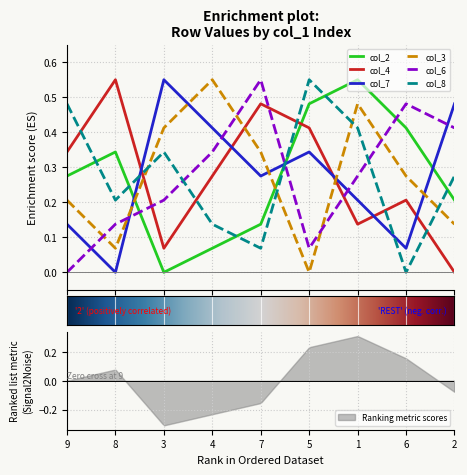

How many data points does each series have?

9